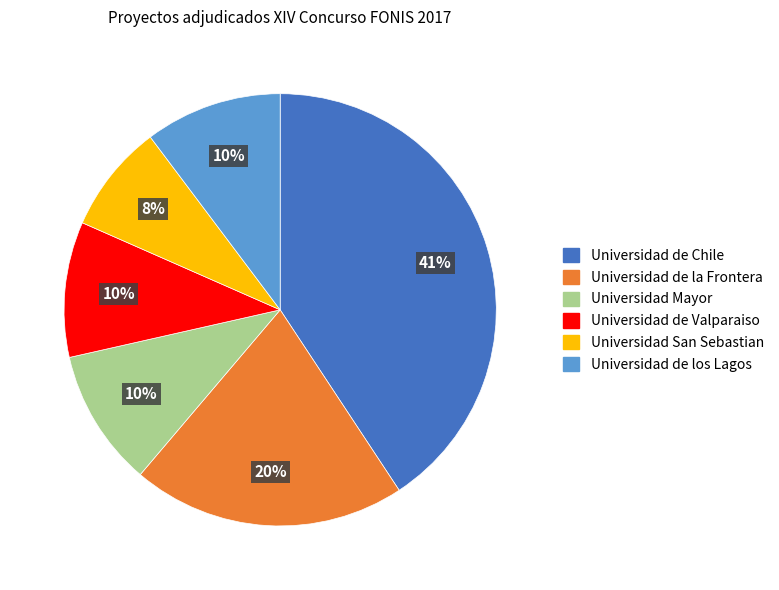

To the nearest percent, what is the combined percentage of Universidad San Sebastian and Universidad de Valparaiso?

18%